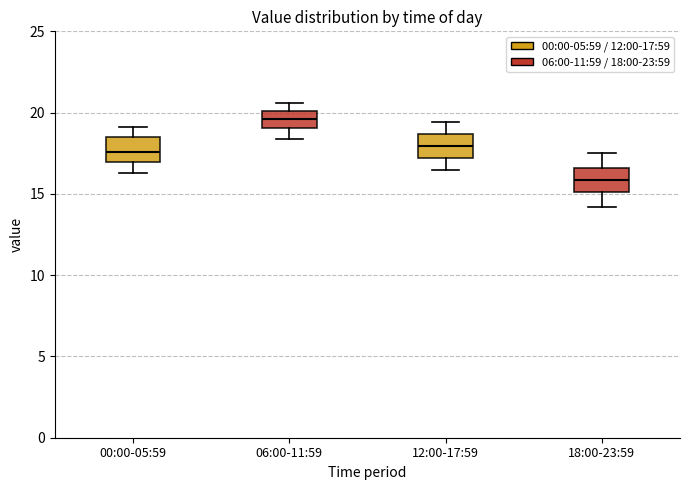

Which box's median line is the highest?

06:00-11:59